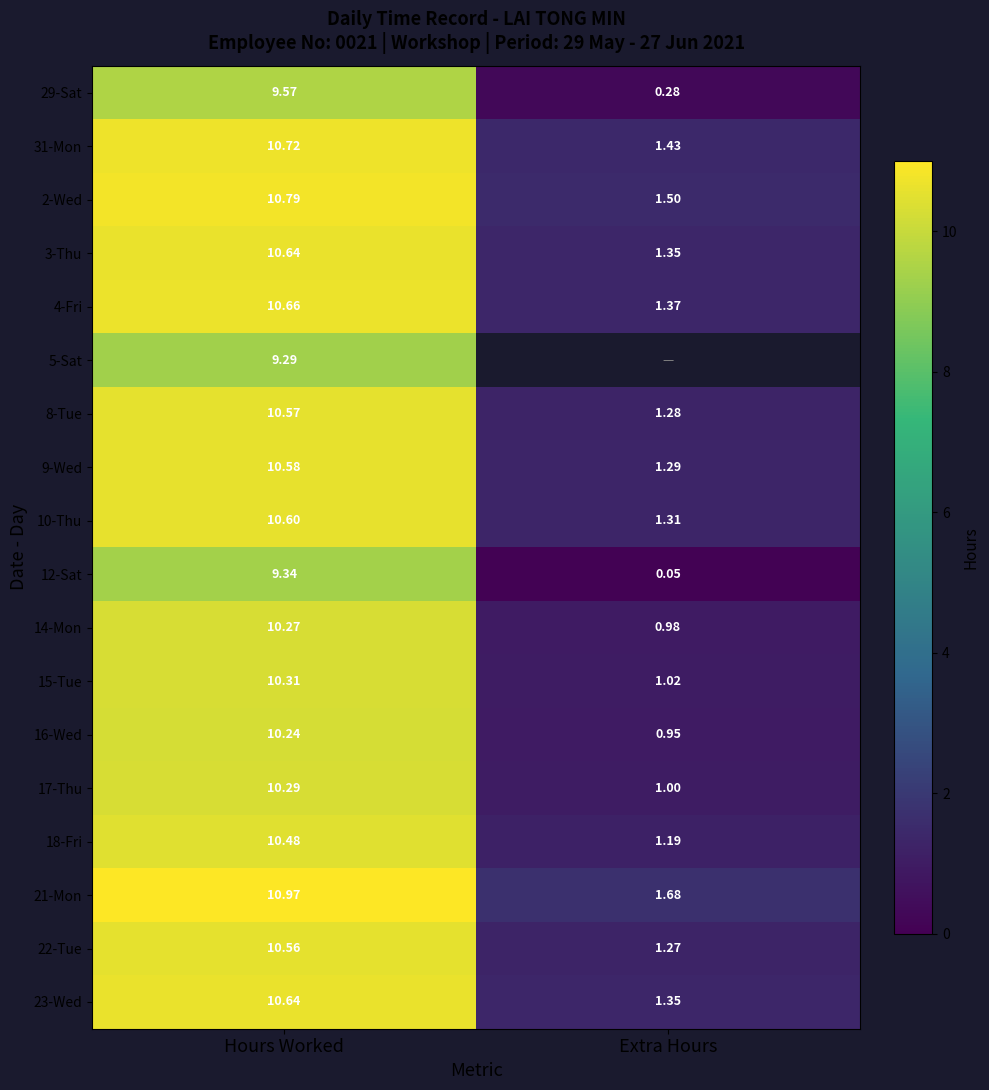

At how many categories does at least one series exceed 7?

1